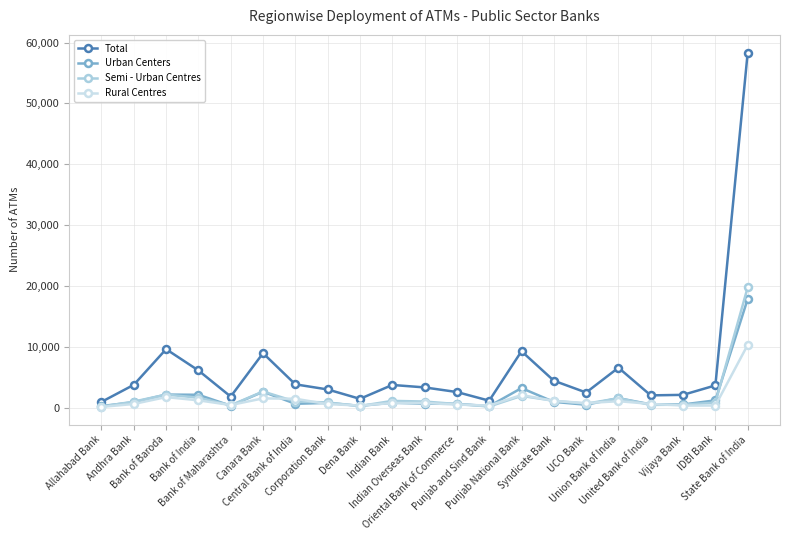

Reading left to right, transcribe all the data shown in this chart.

Total: Allahabad Bank=1006	Andhra Bank=3805	Bank of Baroda=9661	Bank of India=6168	Bank of Maharashtra=1877	Canara Bank=9004	Central Bank of India=3887	Corporation Bank=3049	Dena Bank=1506	Indian Bank=3787	Indian Overseas Bank=3385	Oriental Bank of Commerce=2625	Punjab and Sind Bank=1204	Punjab National Bank=9326	Syndicate Bank=4484	UCO Bank=2546	Union Bank of India=6621	United Bank of India=2077	Vijaya Bank=2162	IDBI Bank=3713	State Bank of India=58350
Urban Centers: Allahabad Bank=321	Andhra Bank=948	Bank of Baroda=2208	Bank of India=2175	Bank of Maharashtra=377	Canara Bank=2667	Central Bank of India=696	Corporation Bank=841	Dena Bank=348	Indian Bank=877	Indian Overseas Bank=708	Oriental Bank of Commerce=689	Punjab and Sind Bank=296	Punjab National Bank=3272	Syndicate Bank=1008	UCO Bank=541	Union Bank of India=1622	United Bank of India=601	Vijaya Bank=580	IDBI Bank=1260	State Bank of India=17895
Semi - Urban Centres: Allahabad Bank=230	Andhra Bank=1058	Bank of Baroda=2204	Bank of India=1695	Bank of Maharashtra=450	Canara Bank=2711	Central Bank of India=1065	Corporation Bank=911	Dena Bank=327	Indian Bank=1173	Indian Overseas Bank=1064	Oriental Bank of Commerce=650	Punjab and Sind Bank=251	Punjab National Bank=1991	Syndicate Bank=1190	UCO Bank=707	Union Bank of India=1609	United Bank of India=513	Vijaya Bank=547	IDBI Bank=891	State Bank of India=19813
Rural Centres: Allahabad Bank=180	Andhra Bank=666	Bank of Baroda=1794	Bank of India=1261	Bank of Maharashtra=495	Canara Bank=1582	Central Bank of India=1523	Corporation Bank=641	Dena Bank=411	Indian Bank=819	Indian Overseas Bank=826	Oriental Bank of Commerce=568	Punjab and Sind Bank=406	Punjab National Bank=2135	Syndicate Bank=1167	UCO Bank=808	Union Bank of India=1122	United Bank of India=676	Vijaya Bank=403	IDBI Bank=408	State Bank of India=10365